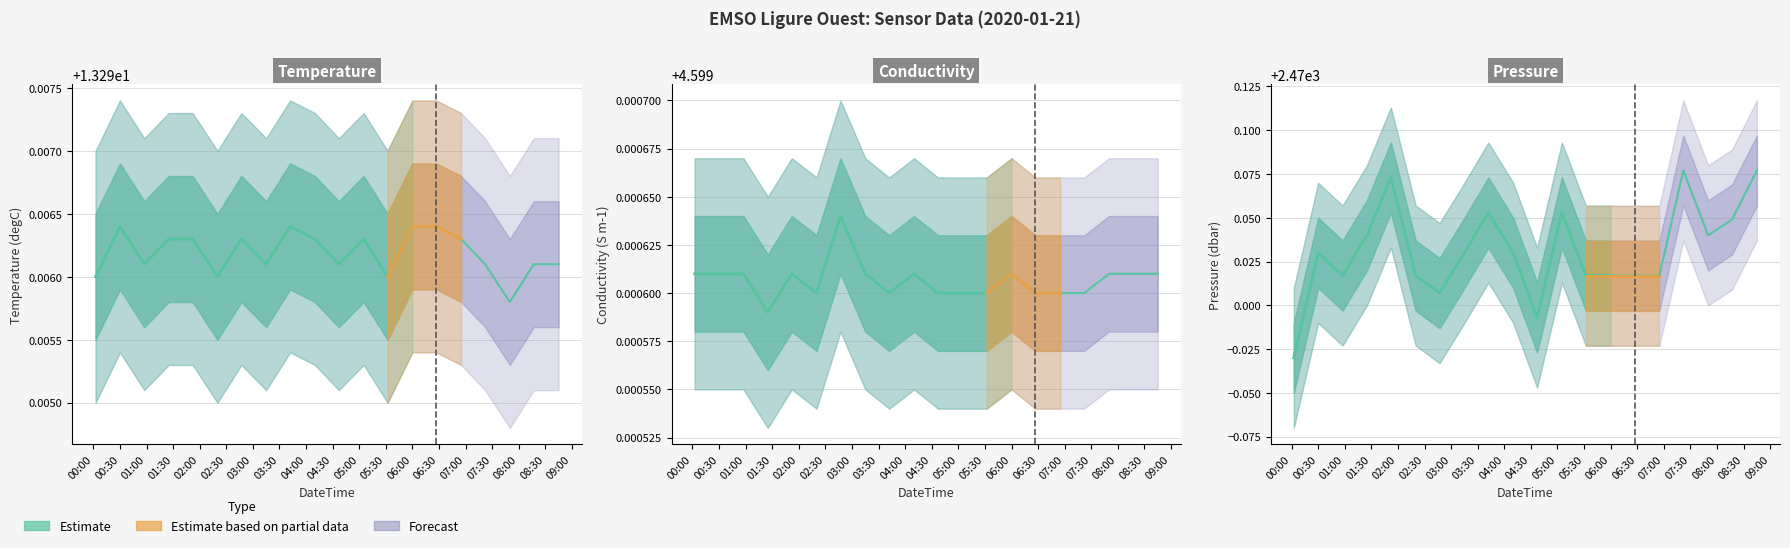

What is the label of the 7th point from the left?

2020-01-21T02:47:00Z